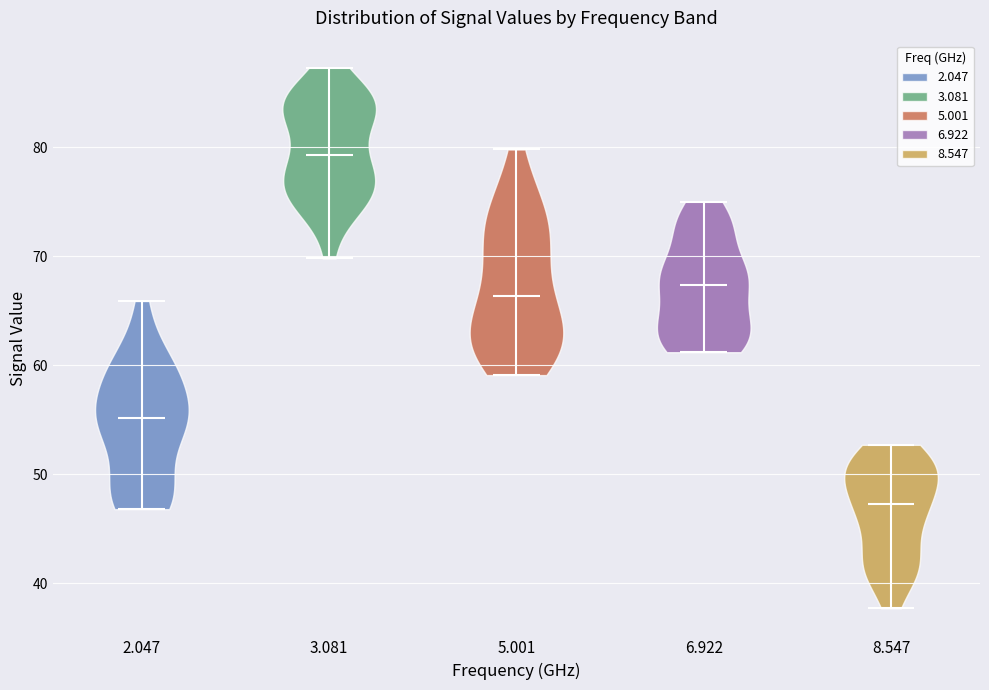

Reading left to right, read every violin against the y-axis: where its median line is, and the lowest and highest points it reaches. The values are not printed on the chart, so give them approximately, as read against the axis.

2.047: median line 55, lowest point 47, highest point 66
3.081: median line 79, lowest point 70, highest point 87
5.001: median line 66, lowest point 59, highest point 80
6.922: median line 67, lowest point 61, highest point 75
8.547: median line 47, lowest point 38, highest point 53